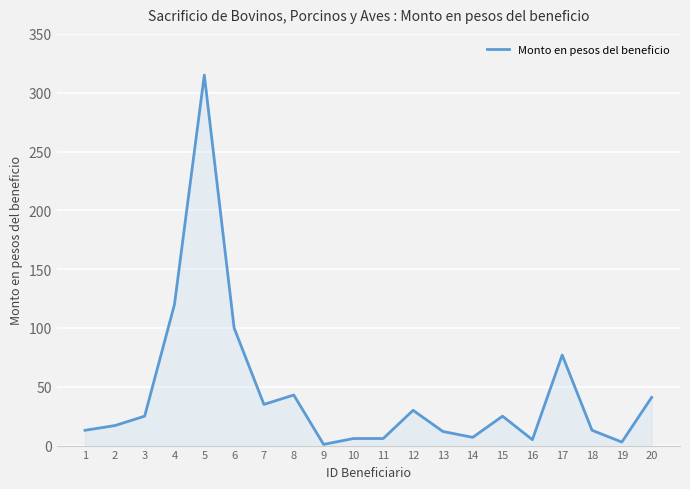

What is the approximate value at 3?

25